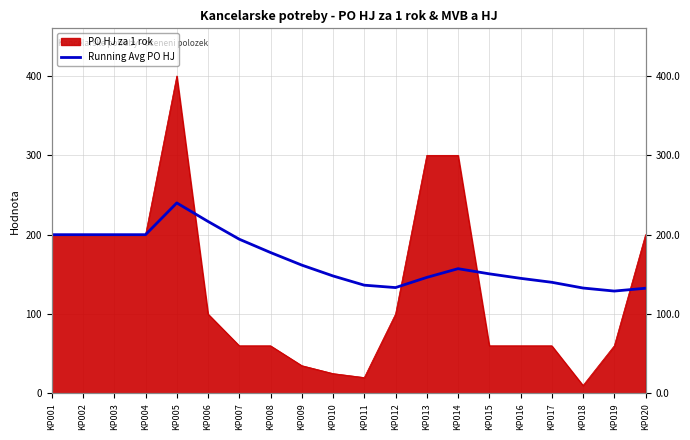

Reading right to left, extract all data points from this chart.

KP020=132.5	KP019=128.9	KP018=132.8	KP017=140.0	KP016=145.0	KP015=150.7	KP014=157.1	KP013=146.2	KP012=133.3	KP011=136.4	KP010=148.0	KP009=161.7	KP008=177.5	KP007=194.3	KP006=216.7	KP005=240.0	KP004=200.0	KP003=200.0	KP002=200.0	KP001=200.0